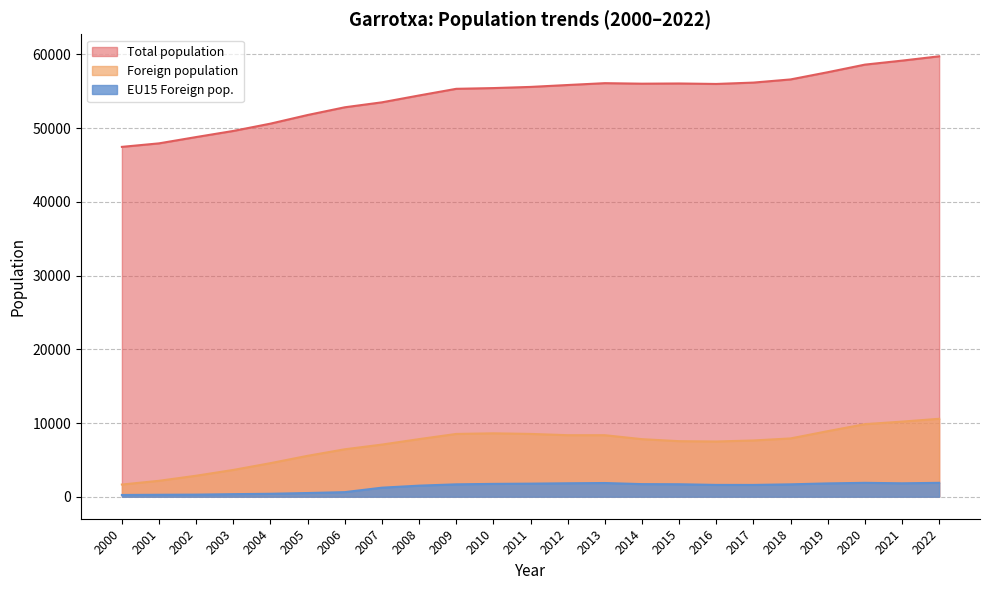

What is the total value across all series at 2020?

70346